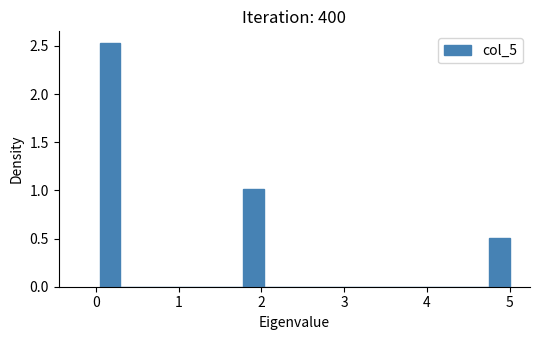

Around what value on the x-axis is the tallest bar? Give the approximate position of its centre, as read against the axis.

0.2